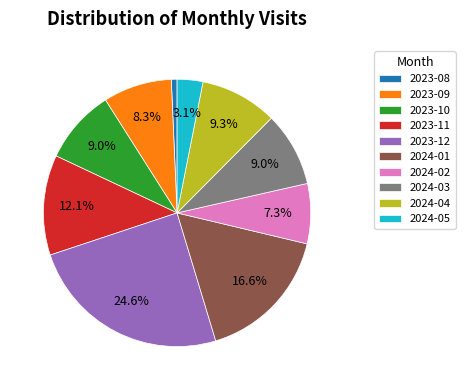

Is it true that 2024-04 is 9% of the pie?

True